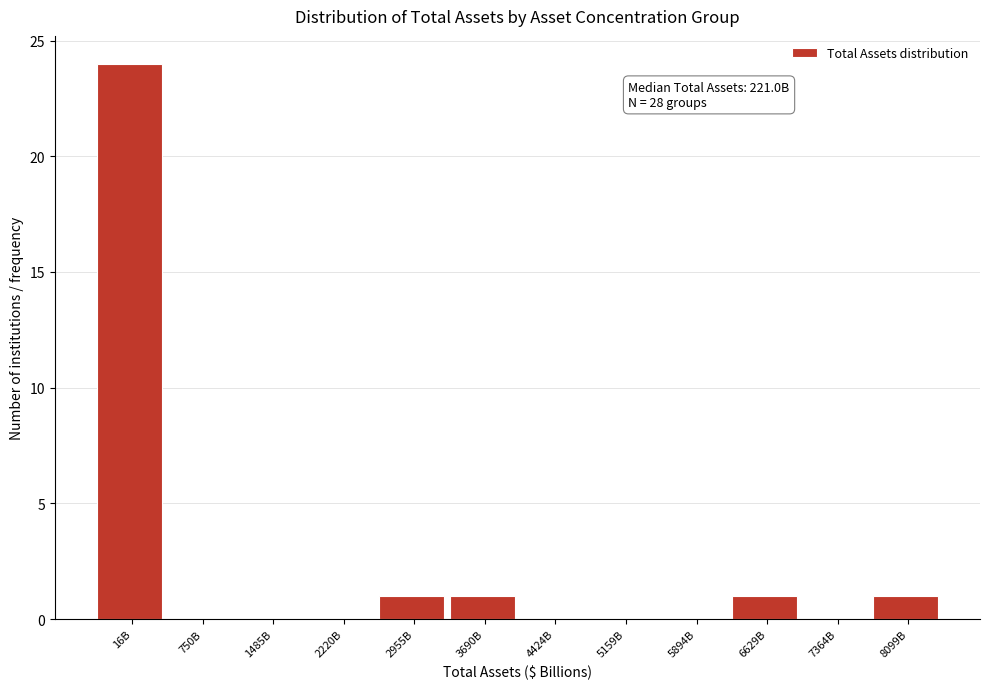

Reading left to right, extract all data points from this chart.

16B=24	750B=0	1485B=0	2220B=0	2955B=1	3690B=1	4424B=0	5159B=0	5894B=0	6629B=1	7364B=0	8099B=1